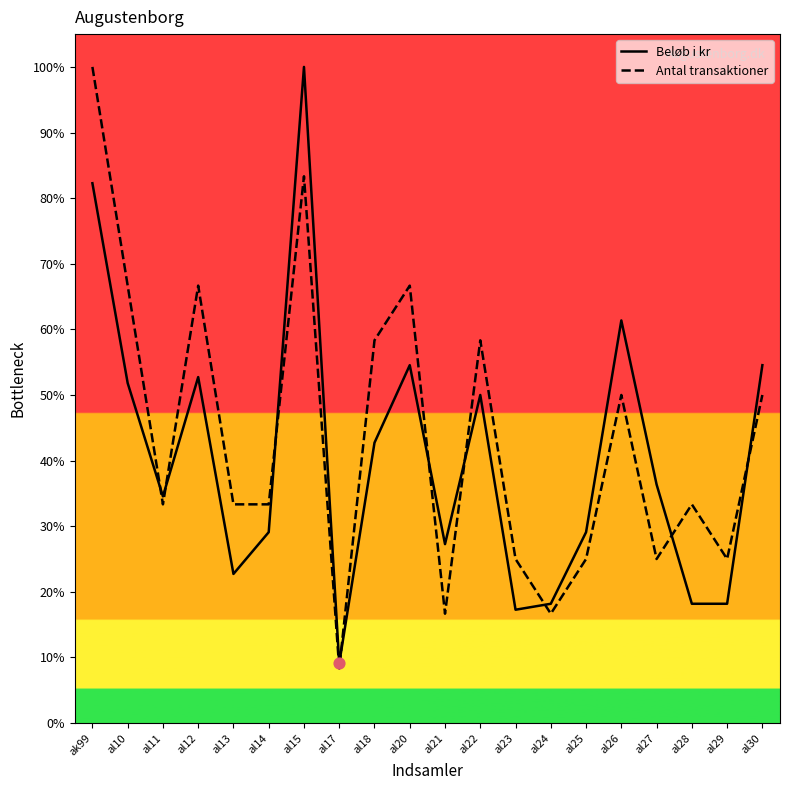

Is the value of Beløb i kr at al23 greater than the value of Antal transaktioner at al27?

No